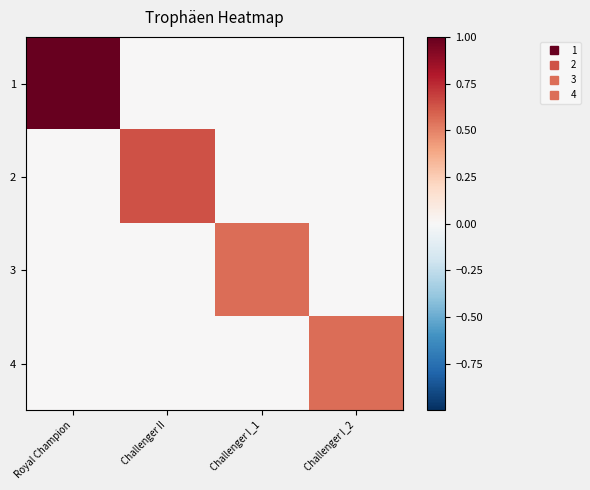

List the series in order of their peak value, highest first.

1, 2, 3, 4